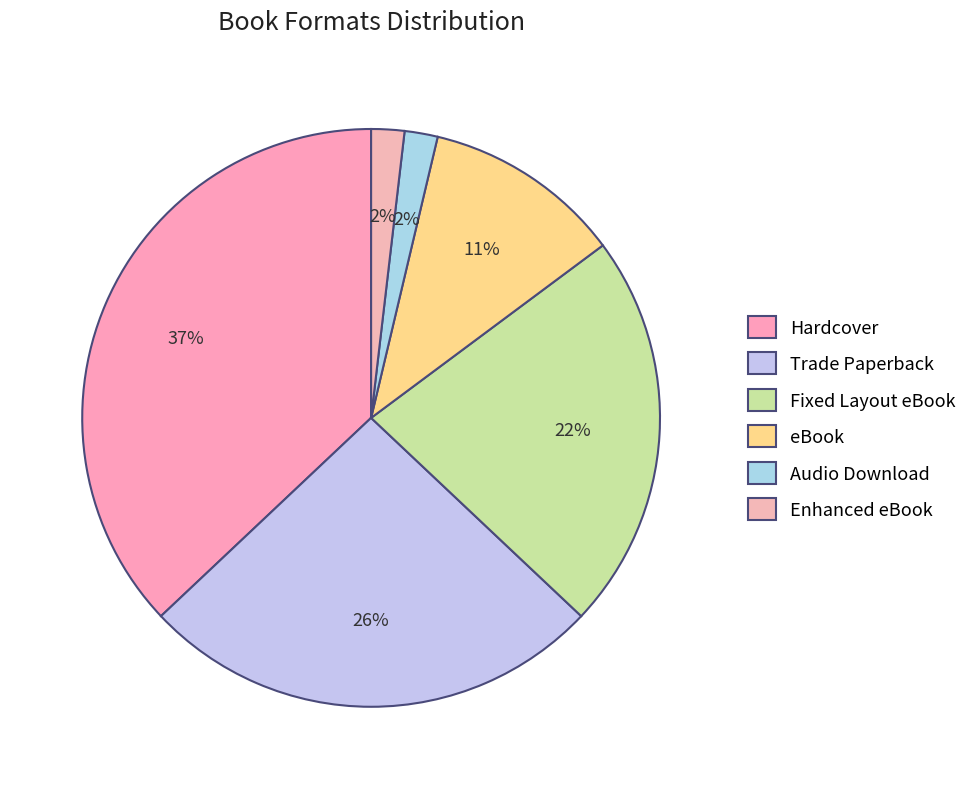

Which slice is the smallest?

Audio Download